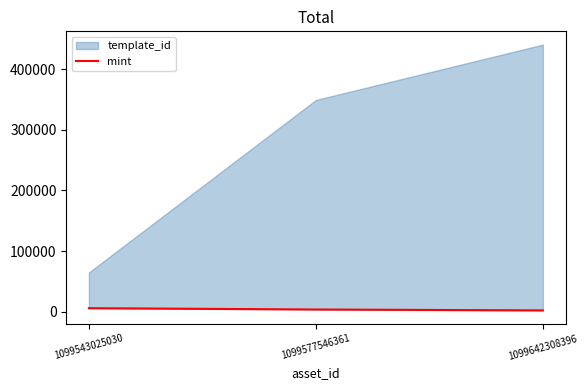

Reading left to right, extract all data points from this chart.

1099543025030=5609	1099577546361=3413	1099642308396=1947